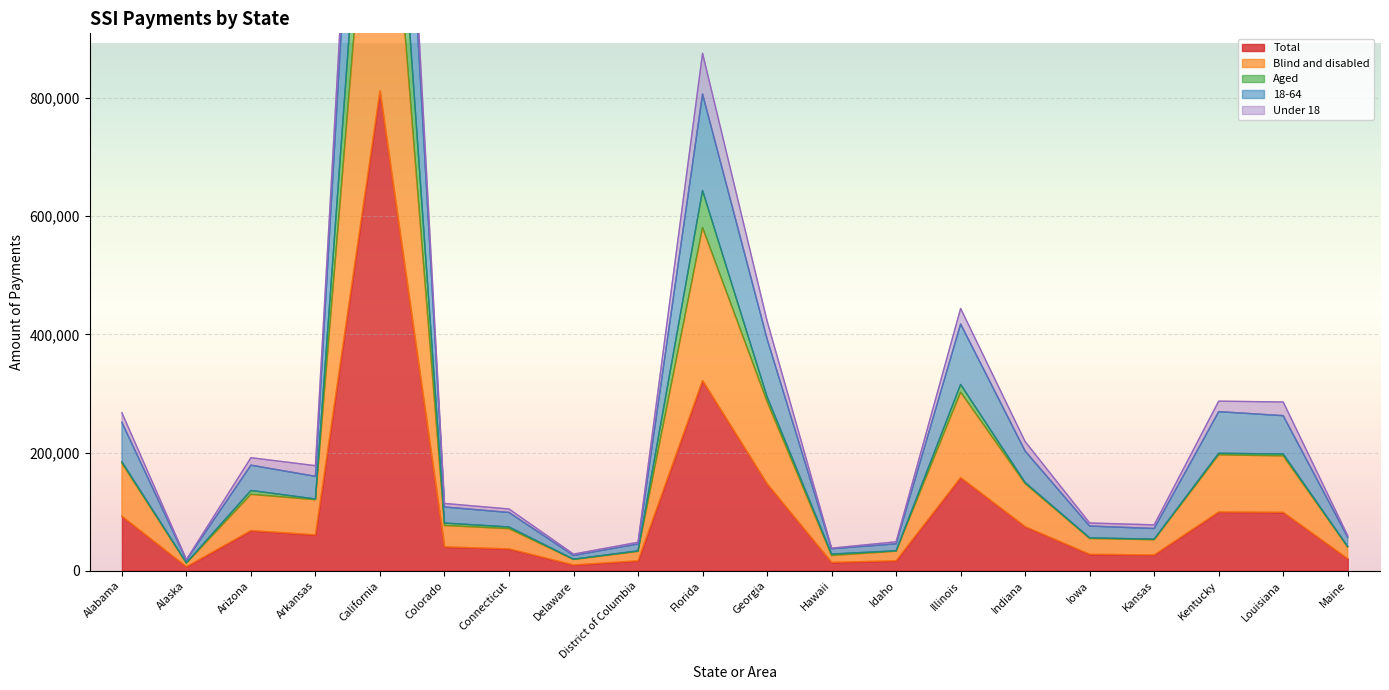

Where does the Blind and disabled series first go above 120171?

Alabama